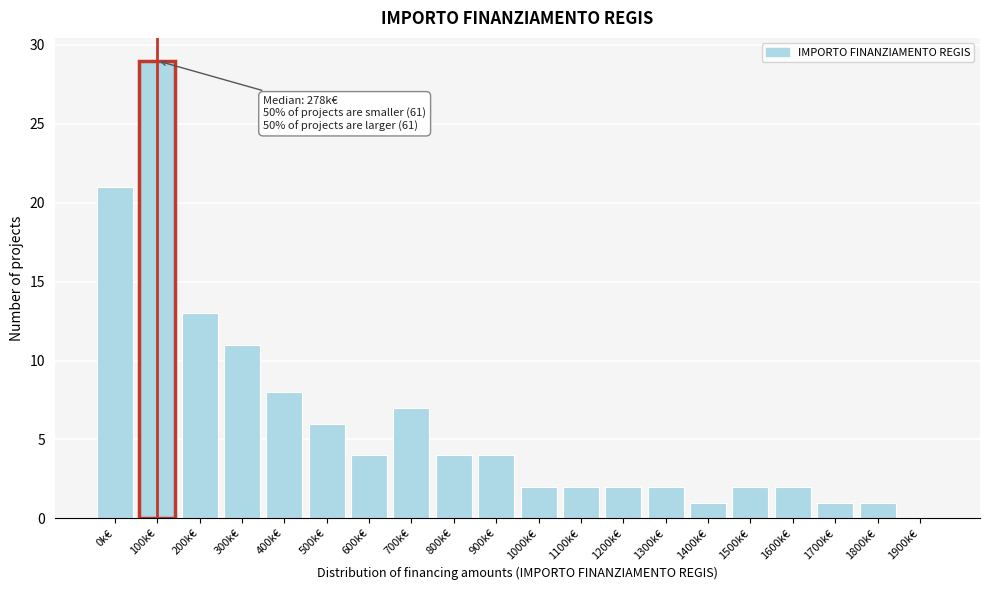

Reading left to right, extract all data points from this chart.

0k€=21	100k€=29	200k€=13	300k€=11	400k€=8	500k€=6	600k€=4	700k€=7	800k€=4	900k€=4	1000k€=2	1100k€=2	1200k€=2	1300k€=2	1400k€=1	1500k€=2	1600k€=2	1700k€=1	1800k€=1	1900k€=0